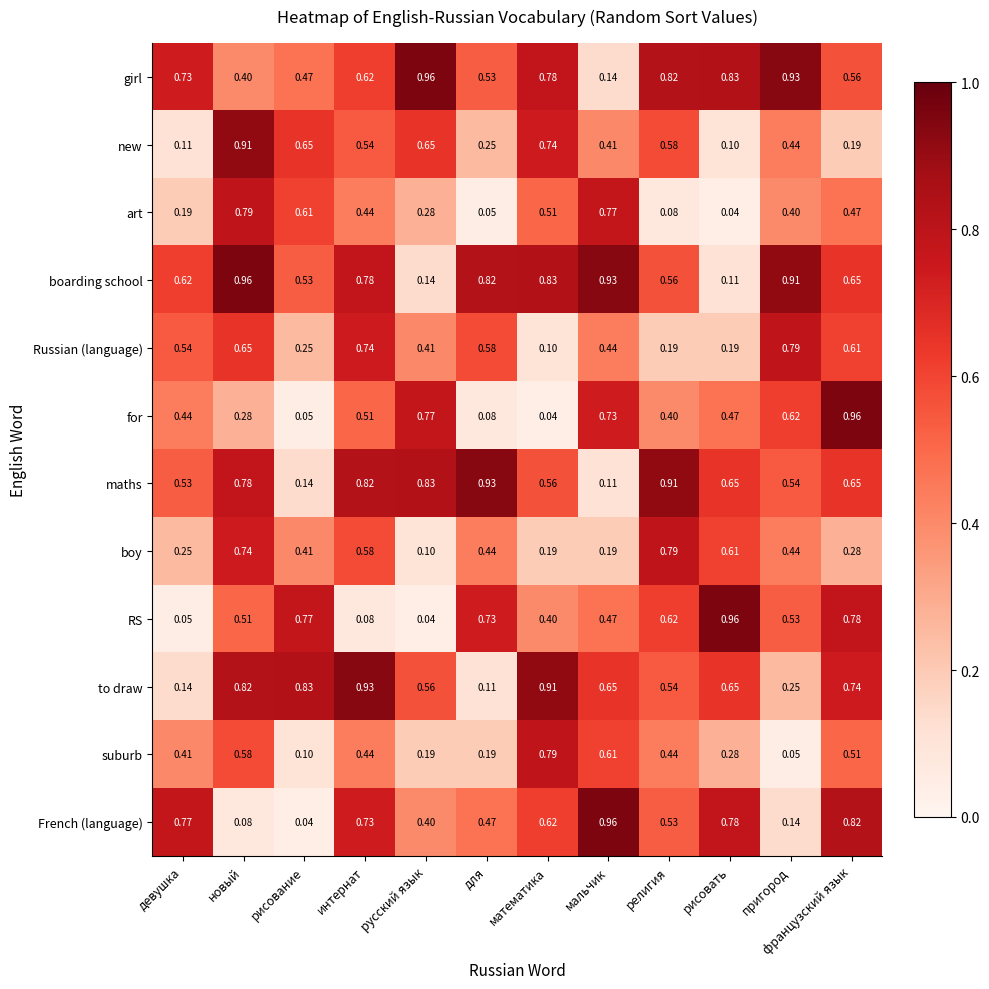

List the labels in order of French (language) value, smallest first.

рисование, новый, пригород, русский язык, для, религия, математика, интернат, девушка, рисовать, французский язык, мальчик